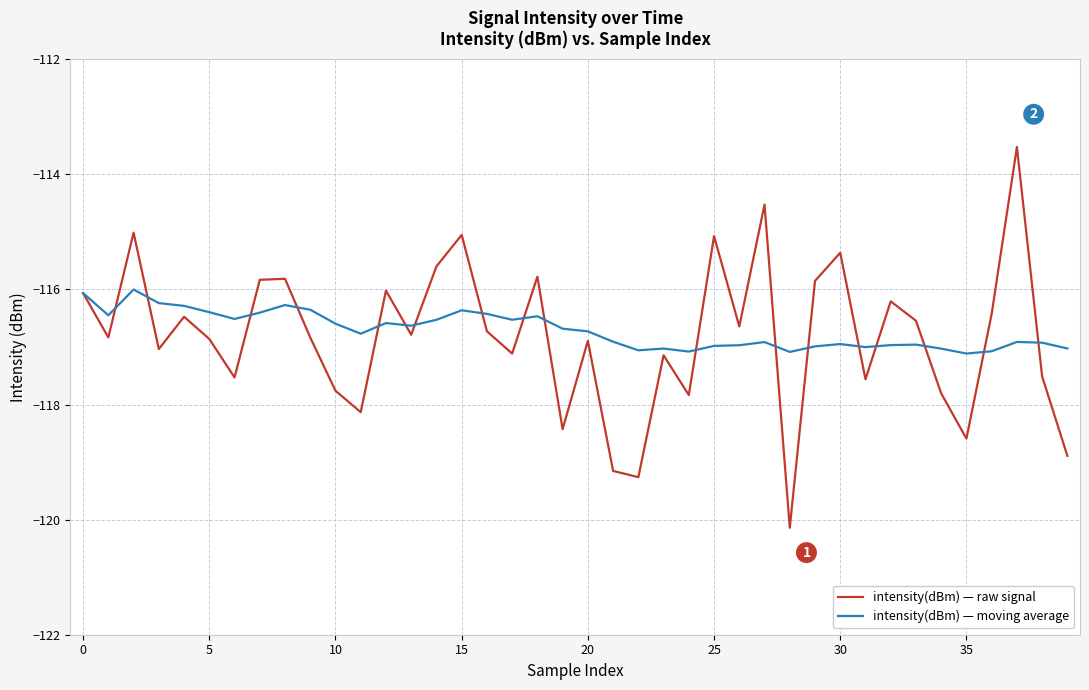

How many categories are shown in the chart?

40